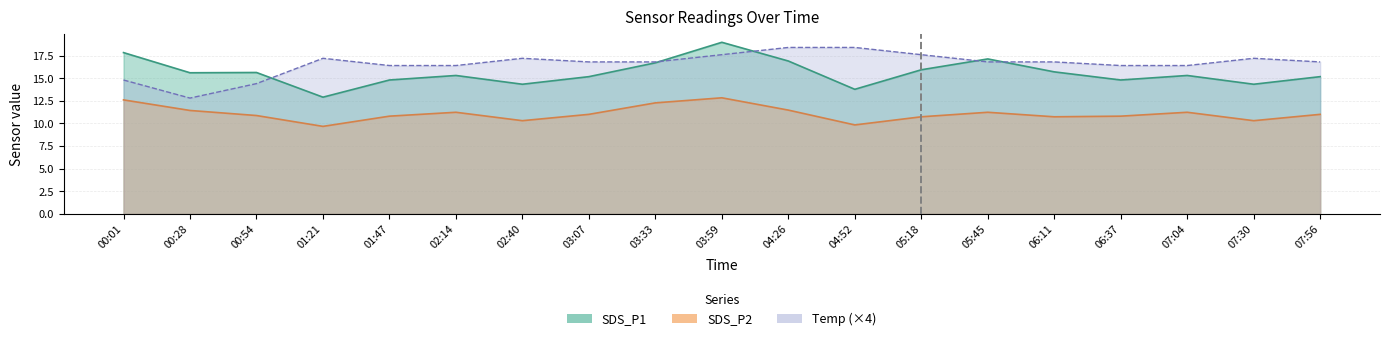

What is the average value of the SDS_P2 series?

11.1